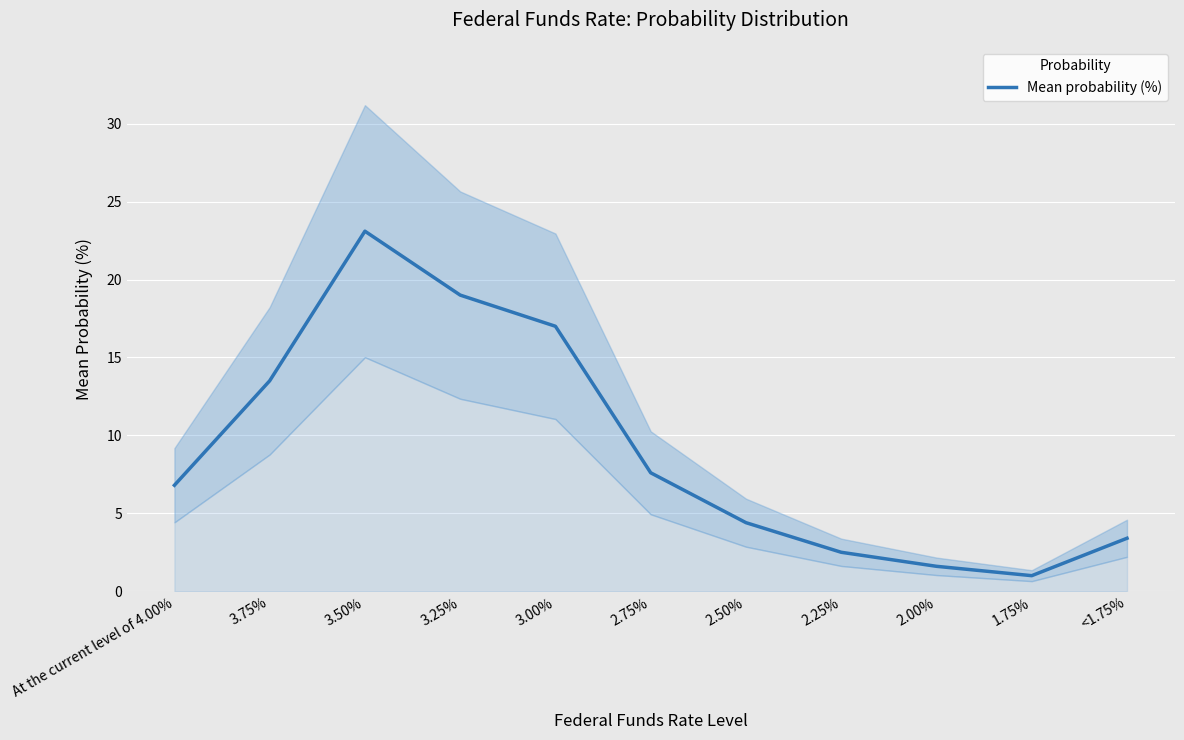

The chart shows a value of 6.3 at 3.75%. True or false?

False